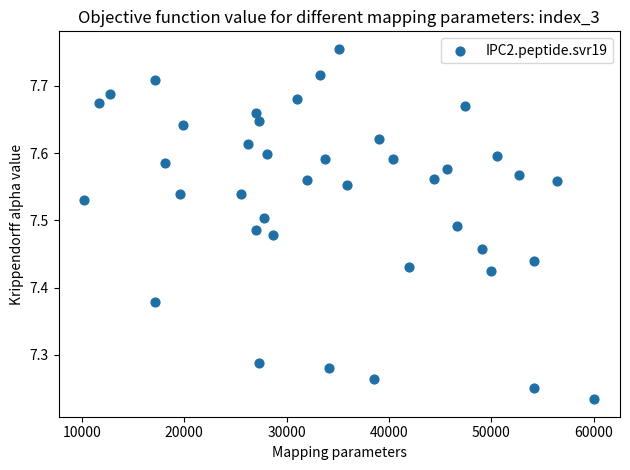

What is the range of Y values (max minus min)?

0.5